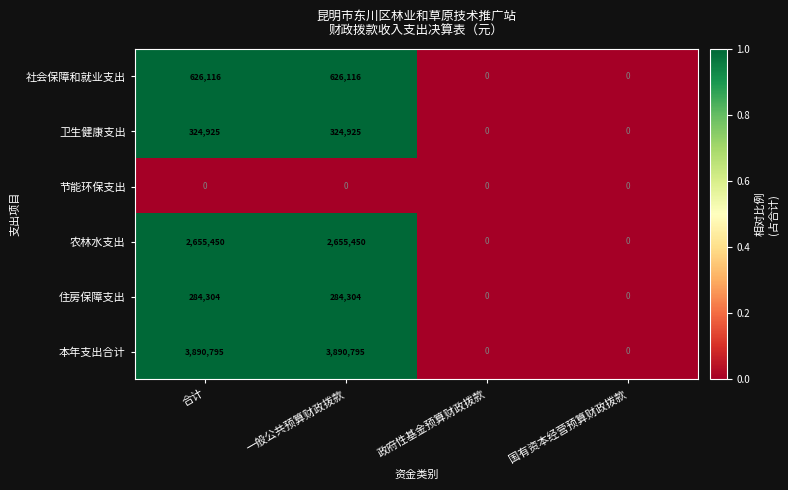

Is it true that 社会保障和就业支出 equals 0 at 政府性基金预算财政拨款?

True